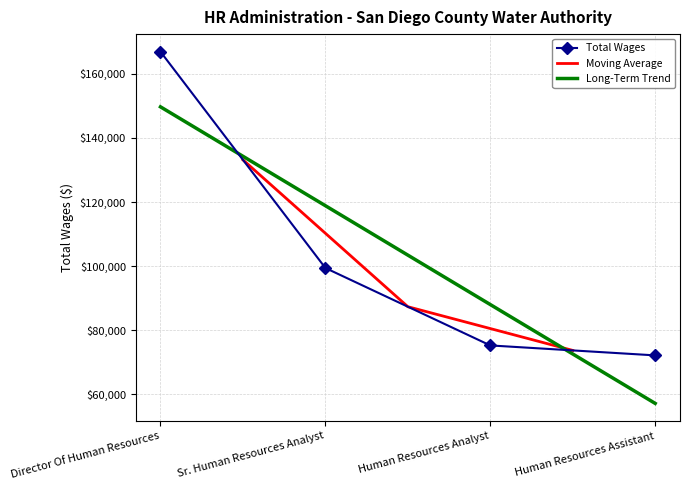

The value at Sr. Human Resources Analyst is 38497. True or false?

False